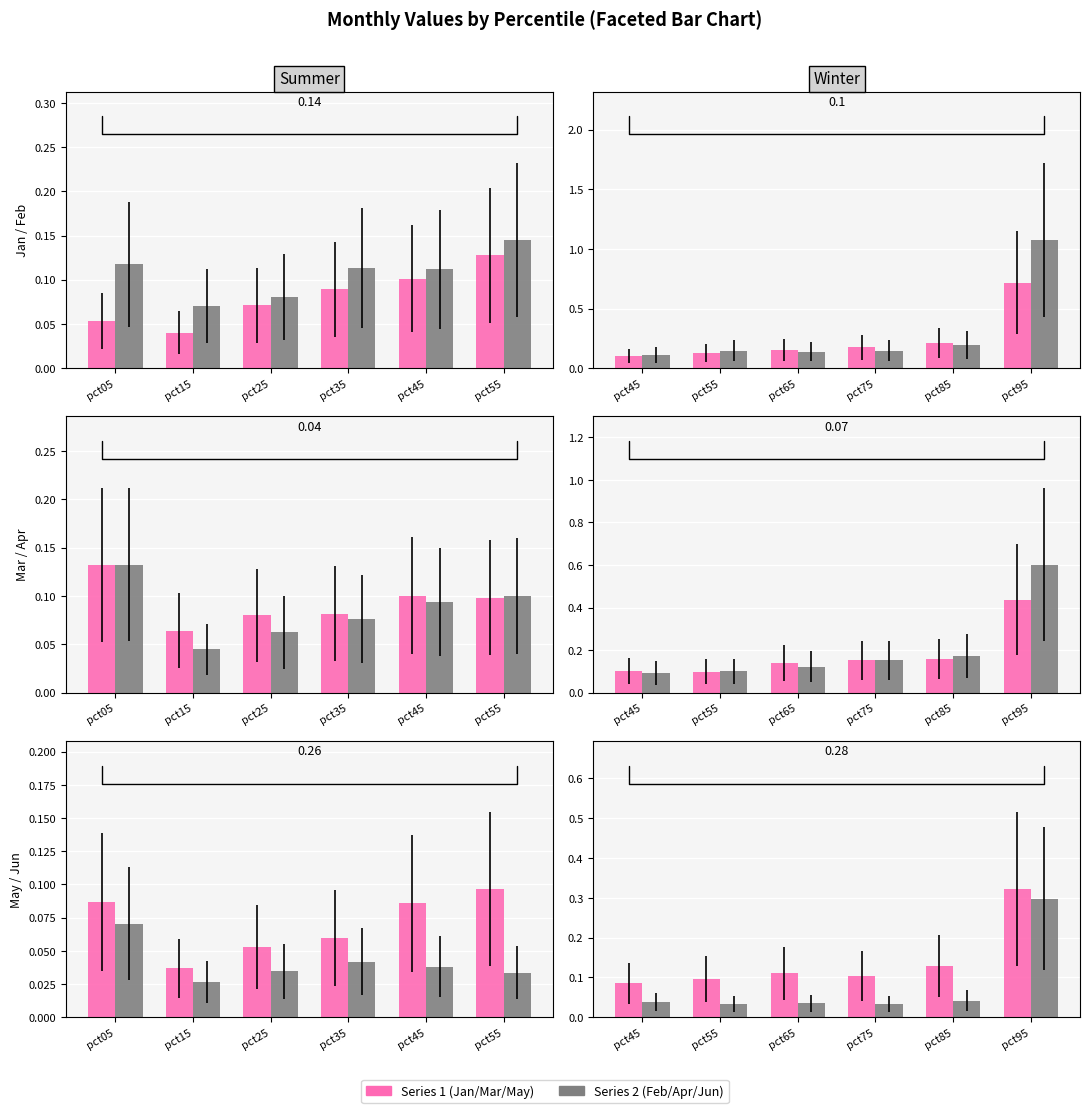

What is the greatest value displayed?

1.1